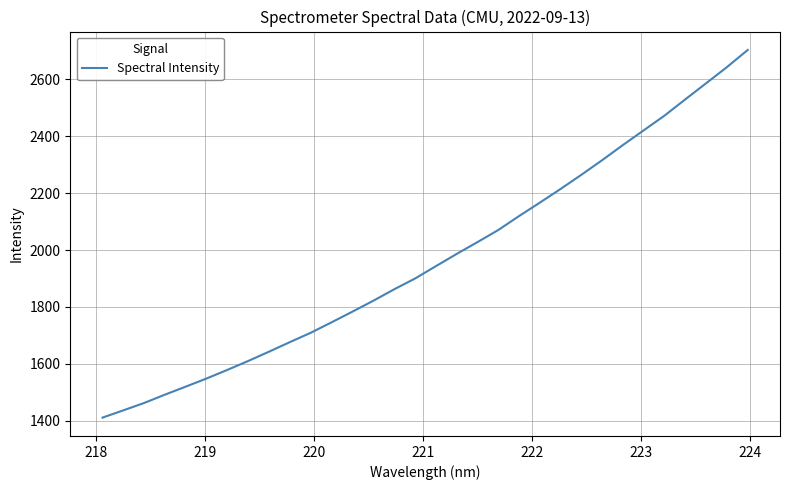

What is the smallest value displayed?

1411.2